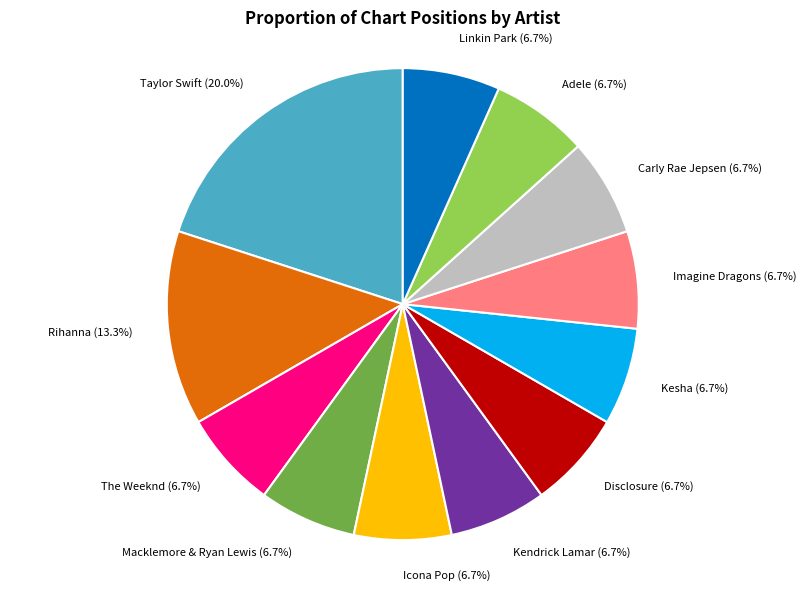

Approximately how many times larger is the value at Rihanna compared to Kendrick Lamar?

2.0